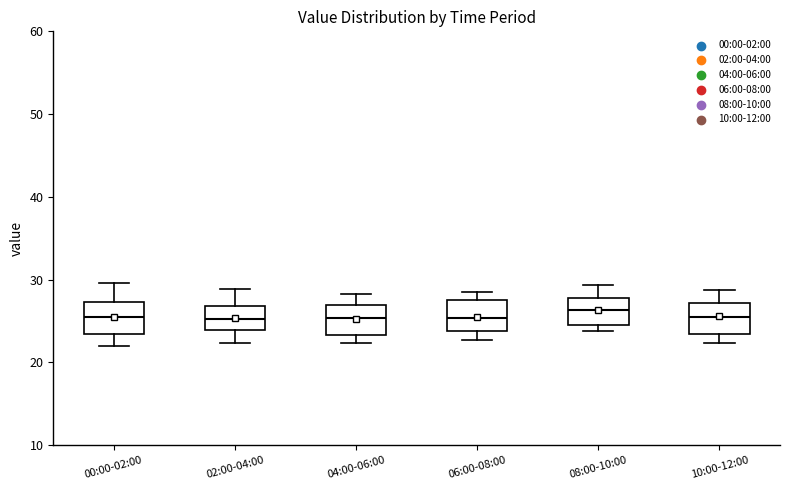

Reading left to right, read every box against the y-axis: the position of its median line, the range the box covers, and the ends of its whiskers. The values are not printed on the chart, so give them approximately, as read against the axis.

00:00-02:00: median 26, box 23 to 27, whiskers 22 to 30
02:00-04:00: median 25, box 24 to 27, whiskers 22 to 29
04:00-06:00: median 25, box 23 to 27, whiskers 22 to 28
06:00-08:00: median 25, box 24 to 28, whiskers 23 to 29
08:00-10:00: median 26, box 25 to 28, whiskers 24 to 29
10:00-12:00: median 26, box 23 to 27, whiskers 22 to 29